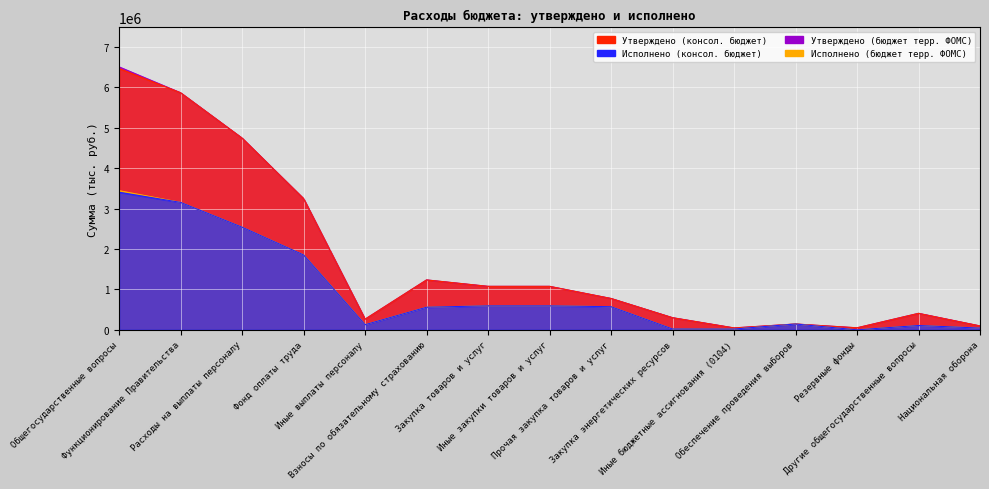

Reading right to left, extract all data points from this chart.

Утверждено (консол. бюджет): 96100.0	407600.0	50000.0	143700.0	47000.0	300000.0	775600.0	1075600.0	1075600.0	1234500.0	263000.0	3245900.0	4743400.0	5866000.0	6467300.0
Исполнено (консол. бюджет): 43294.2	106982.4	0.0	143625.9	19919.0	21111.9	572311.7	593423.6	593423.6	559445.3	127258.6	1853625.6	2540329.5	3153672.0	3404280.4
Утверждено (бюджет терр. ФОМС): 96100.0	407600.0	50000.0	143700.0	47000.0	300000.0	775600.0	1075600.0	1075600.0	1234500.0	263000.0	3245900.0	4743400.0	5866000.0	6506500.0
Исполнено (бюджет терр. ФОМС): 43294.2	106982.4	0.0	143625.9	19919.0	21111.9	572311.7	593423.6	593423.6	559445.3	127258.6	1853625.6	2540329.5	3153672.0	3443480.4